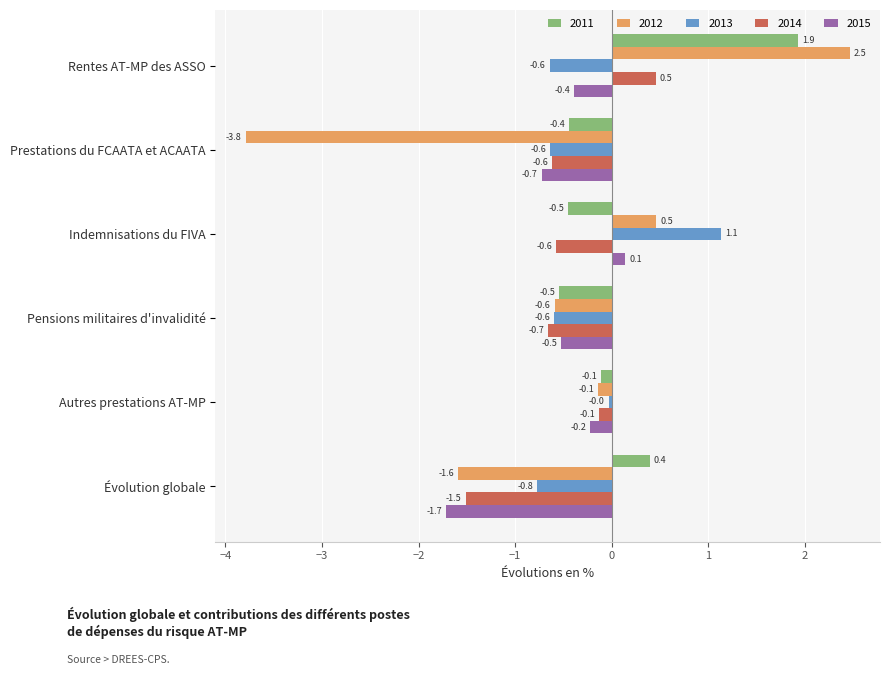

Which series changed the most between Rentes AT-MP des ASSO and Autres prestations AT-MP?

2012